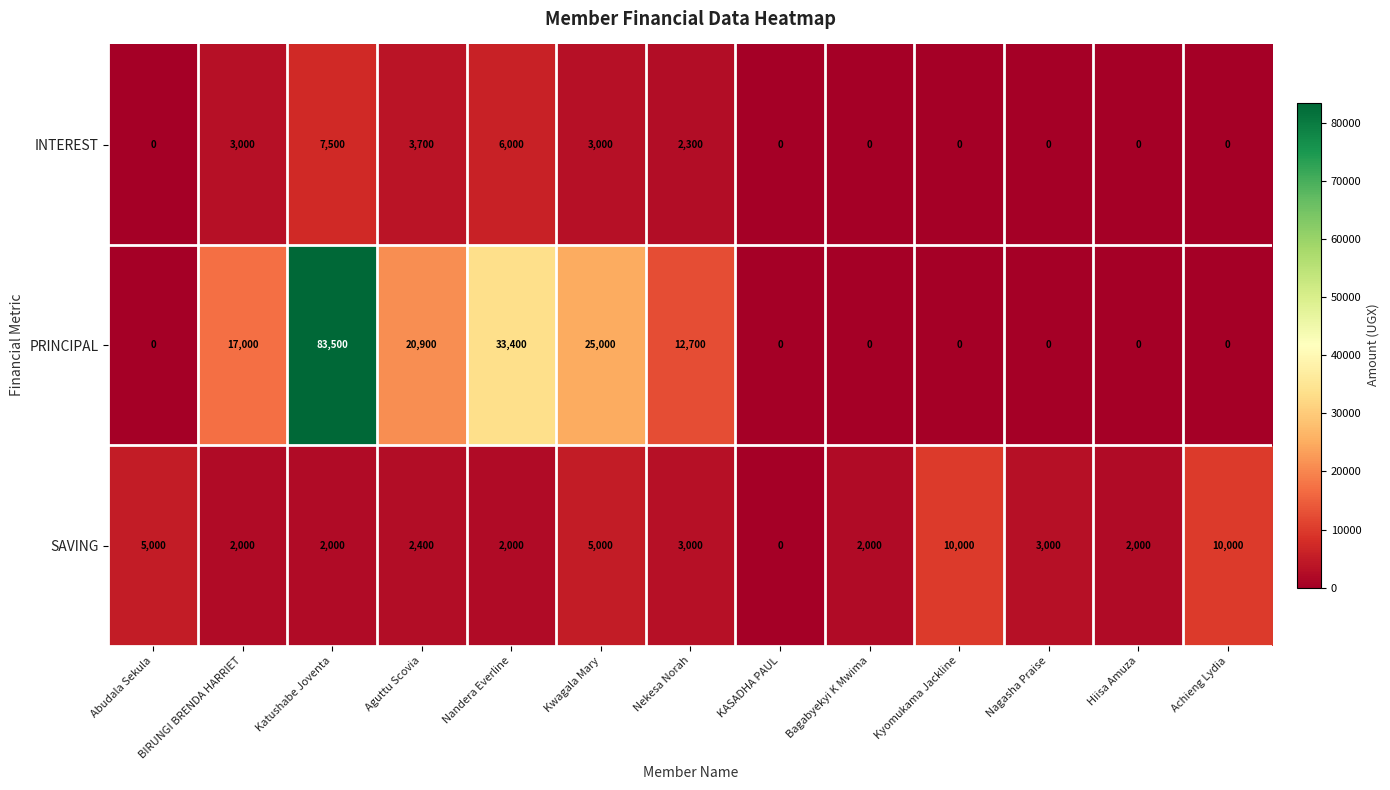

Which category has the lowest value in the SAVING series?

KASADHA PAUL